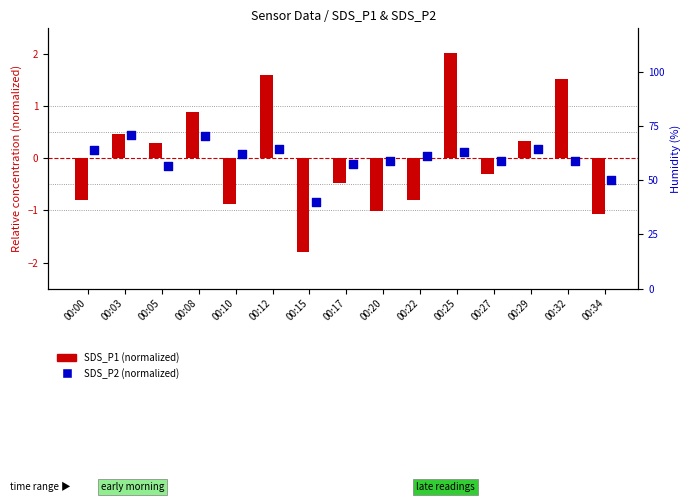

At how many categories does at least one series exceed 0?

10